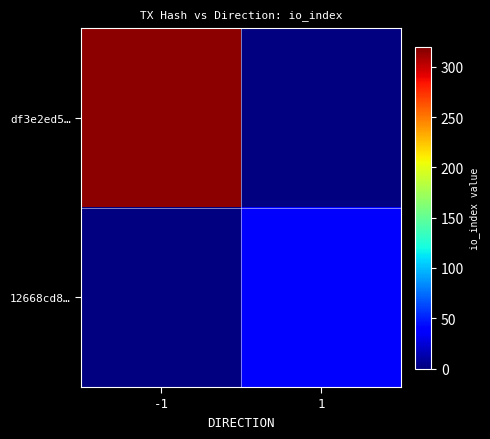

Which category has the highest value across all series?

-1